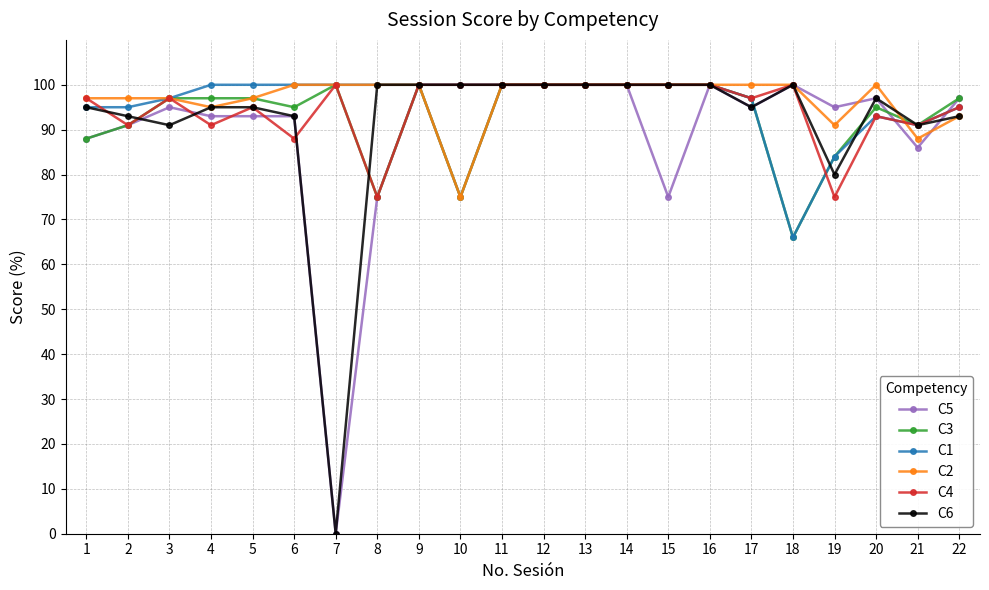

What is the greatest value displayed?

100